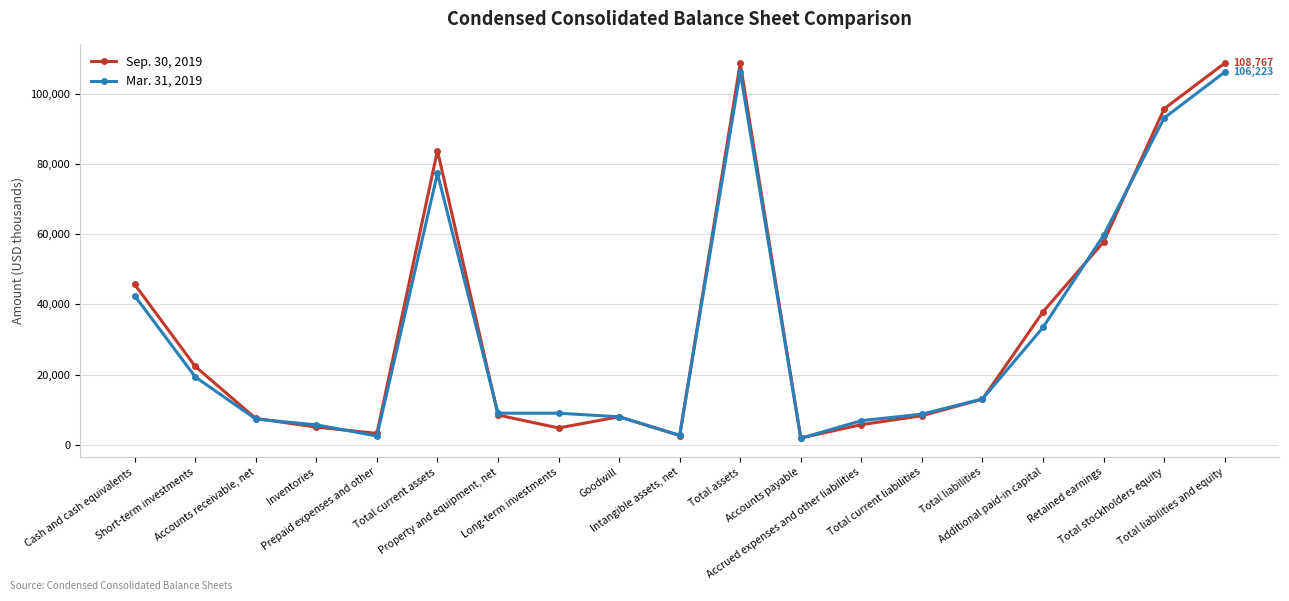

What is the greatest value displayed?

108767